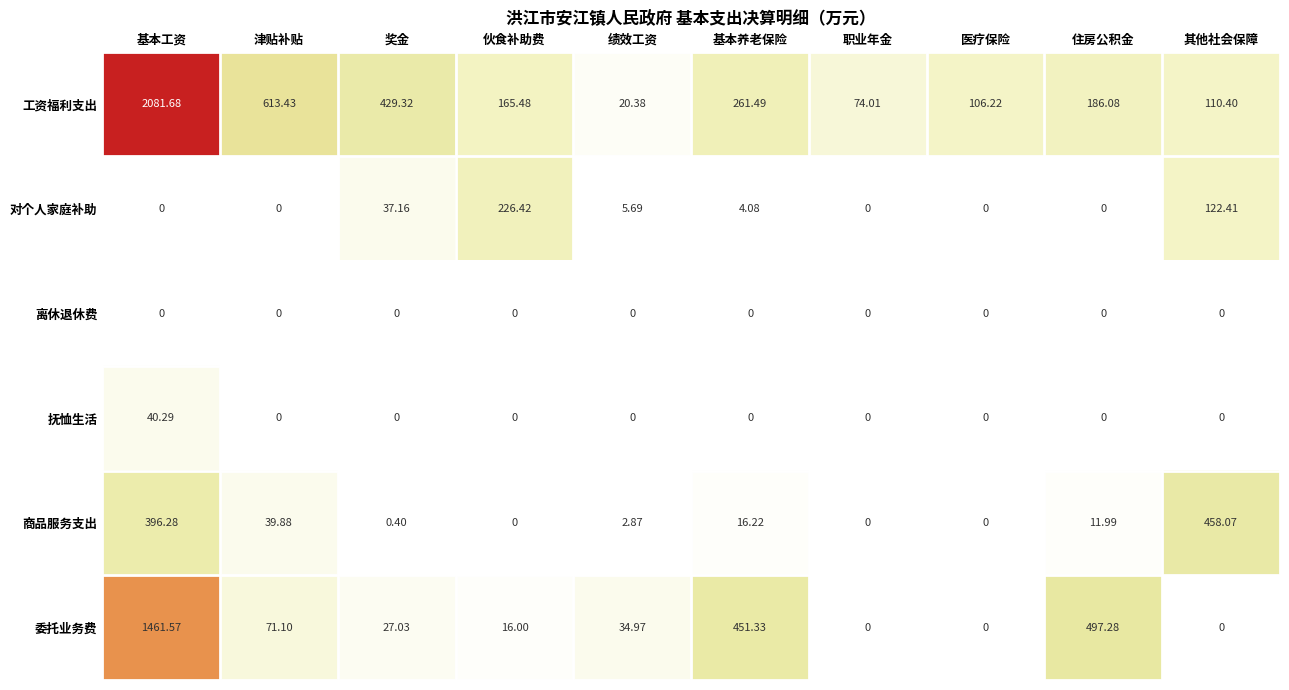

List the series in order of their peak value, highest first.

工资福利支出, 委托业务费, 商品服务支出, 对个人家庭补助, 抚恤生活, 离休退休费